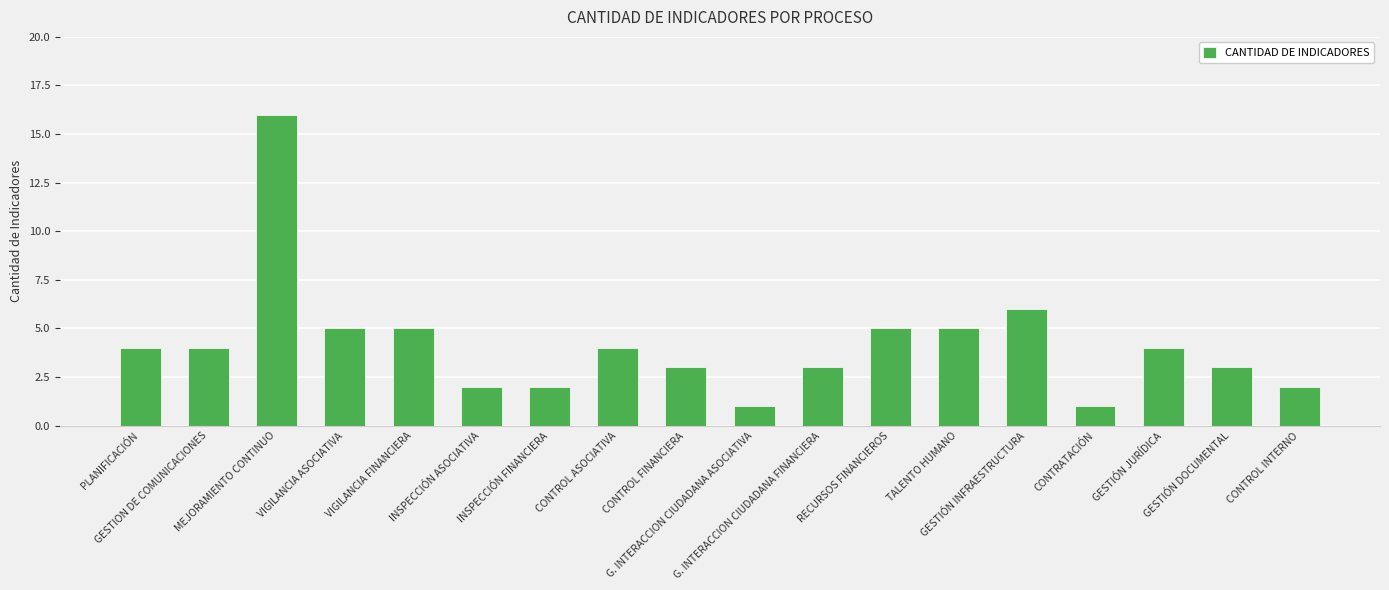

Which has a higher value, VIGILANCIA FINANCIERA or INSPECCIÓN FINANCIERA?

VIGILANCIA FINANCIERA